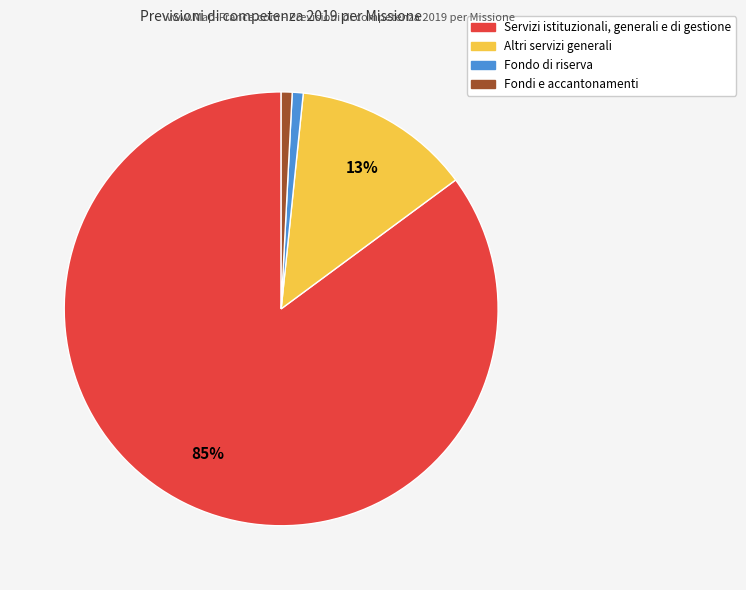

Which has a higher value, Servizi istituzionali, generali e di gestione or Altri servizi generali?

Servizi istituzionali, generali e di gestione